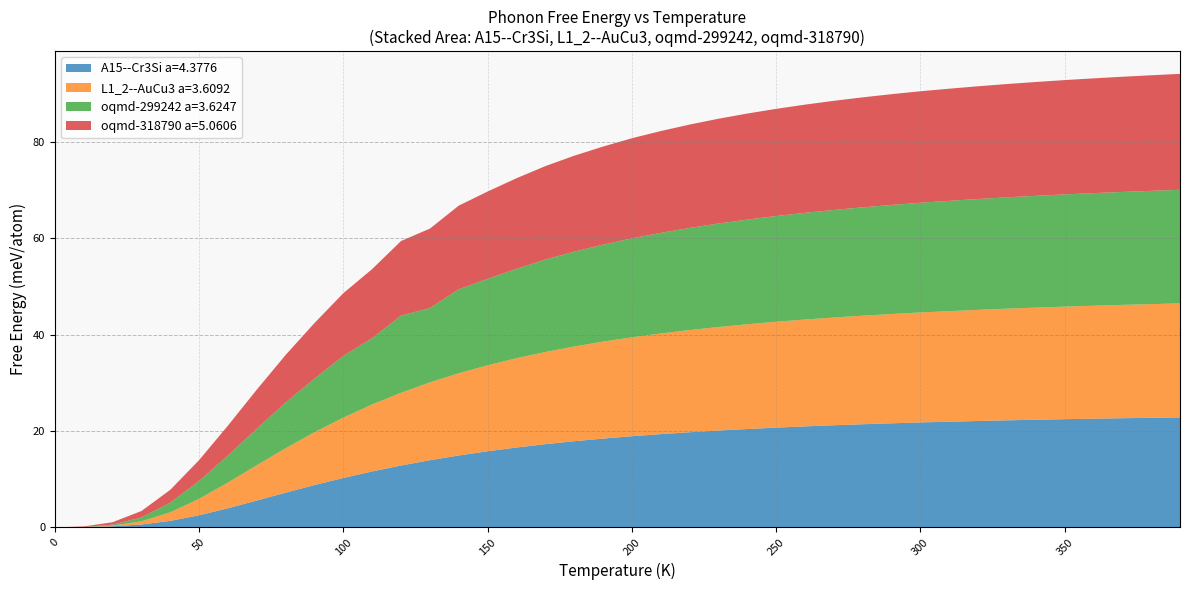

What is the maximum value for A15--Cr3Si a=4.3776?

22.8